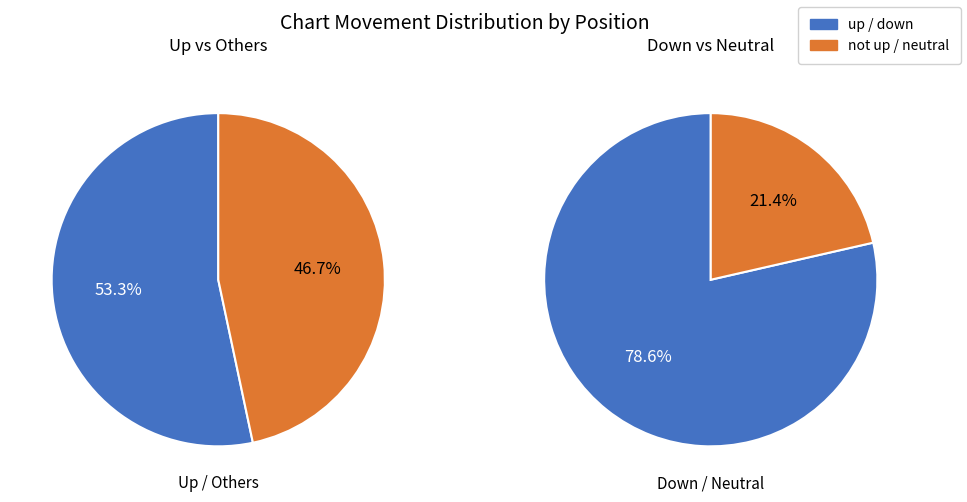

Does up account for over 50% of the chart?

Yes